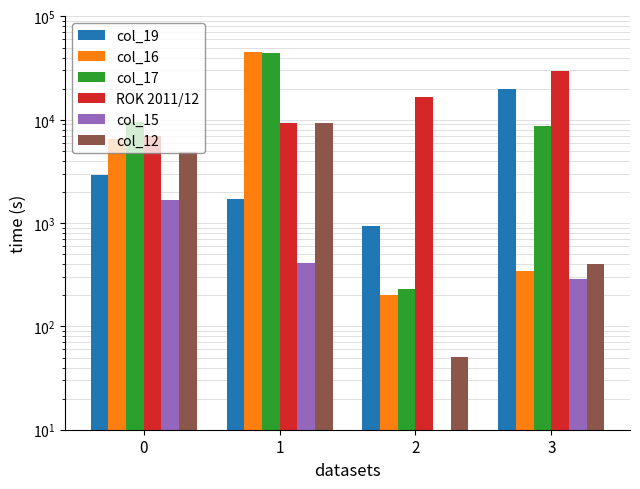

What is the sum of the col_17 values at 3 and 2?

8948.0